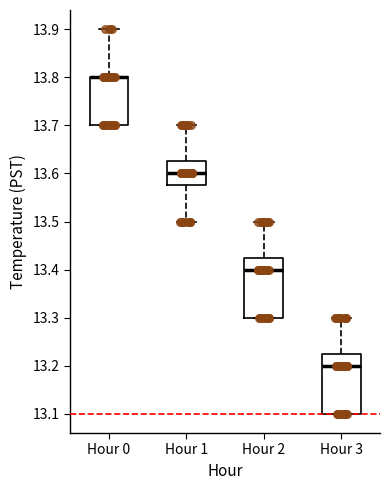

Reading left to right, transcribe this box plot: for each box, give where its median line is, the range the box spans, and where its two whiskers end, as read against the y-axis. The values are not printed on the chart, so give them approximately, as read against the axis.

Hour 0: median 13.80 (drawn on the box's upper edge), box 13.70 to 13.80, whiskers 13.70 to 13.90
Hour 1: median 13.60, box 13.58 to 13.63, whiskers 13.50 to 13.70
Hour 2: median 13.40, box 13.30 to 13.43, whiskers 13.30 to 13.50
Hour 3: median 13.20, box 13.10 to 13.23, whiskers 13.10 to 13.30